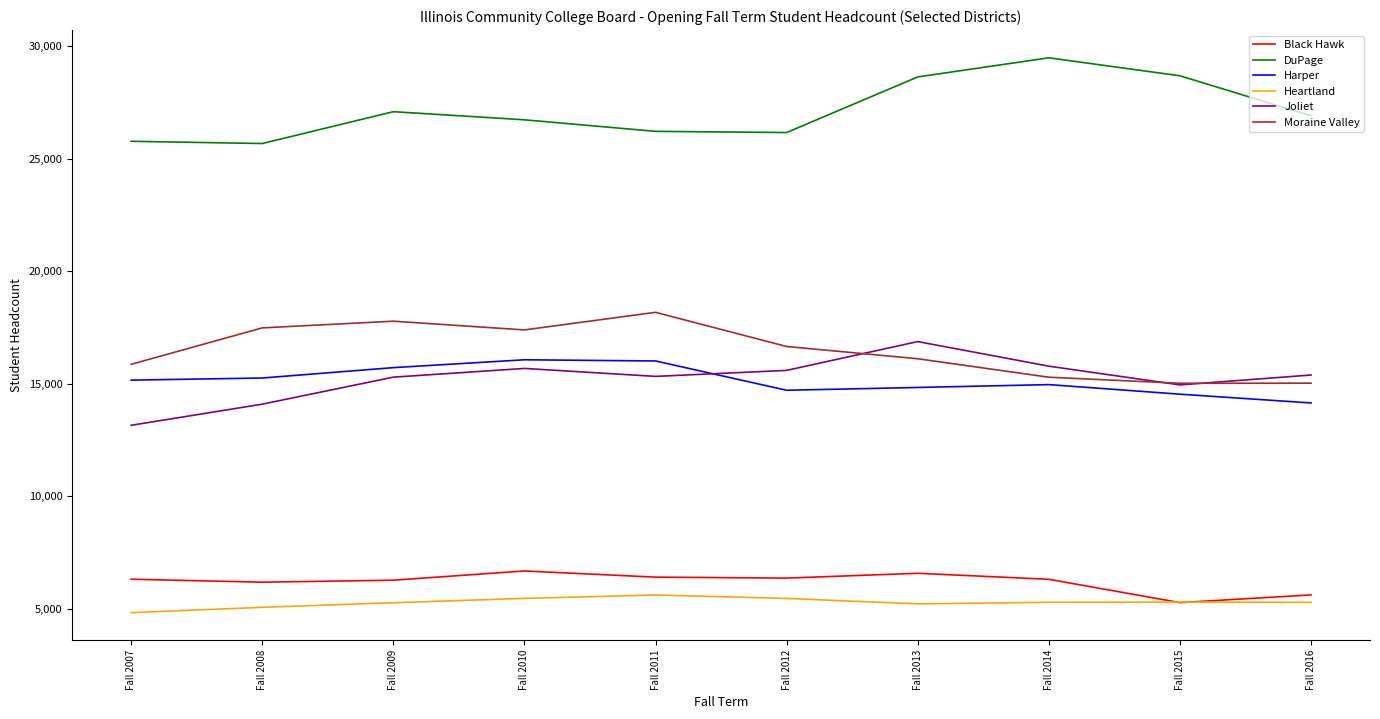

List the series in order of their peak value, lowest first.

Heartland, Black Hawk, Harper, Joliet, Moraine Valley, DuPage